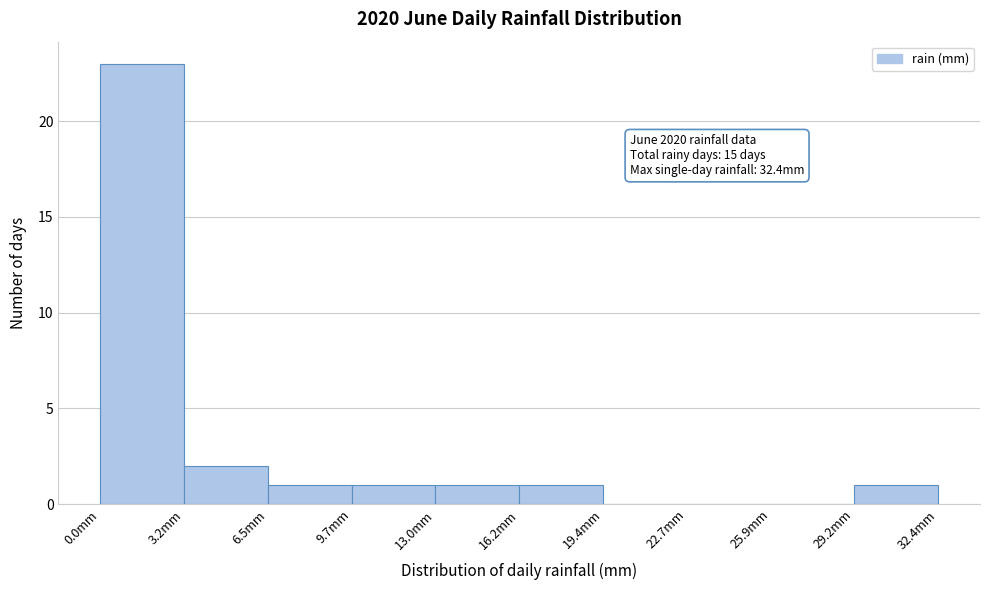

Over which range of the x-axis is the bar tallest?

0.0 to 3.0